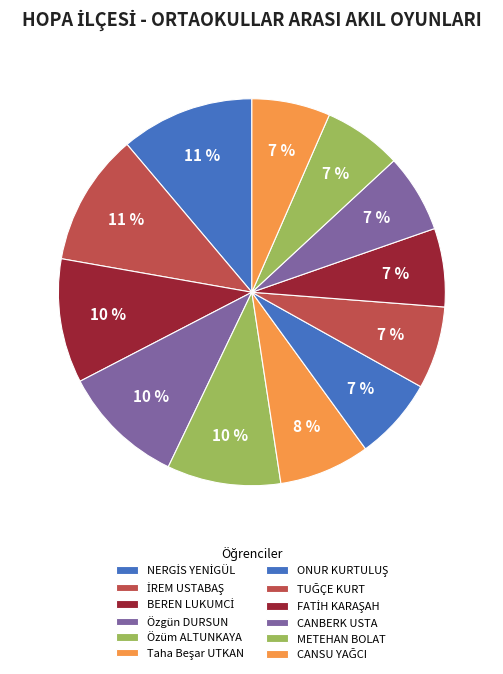

Is it true that TUĞÇE KURT is 17% of the pie?

False